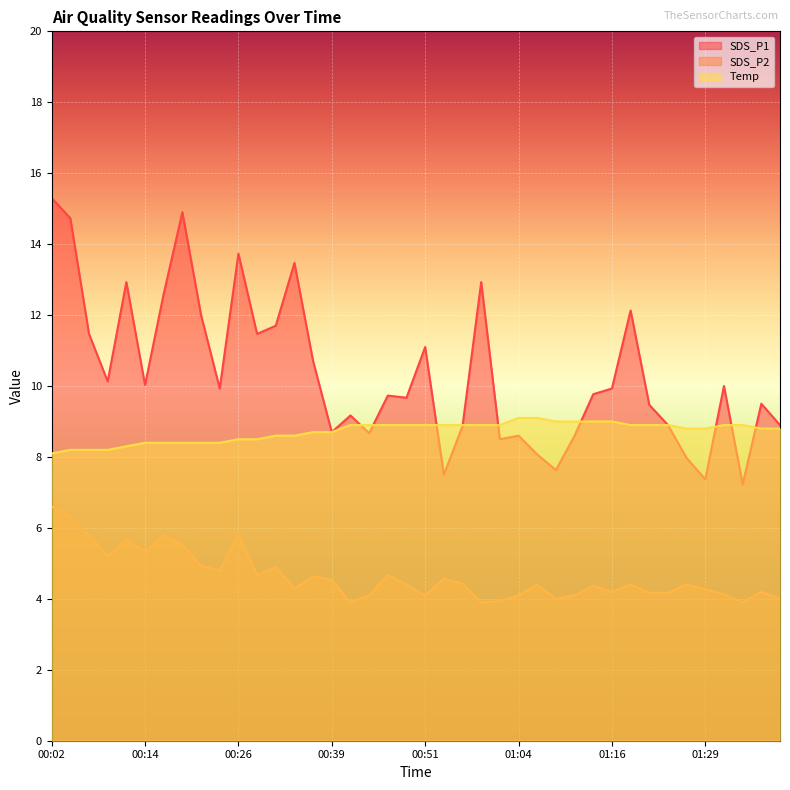

In SDS_P1, how many points are lower than both neighbors (excluding endpoints)?

12